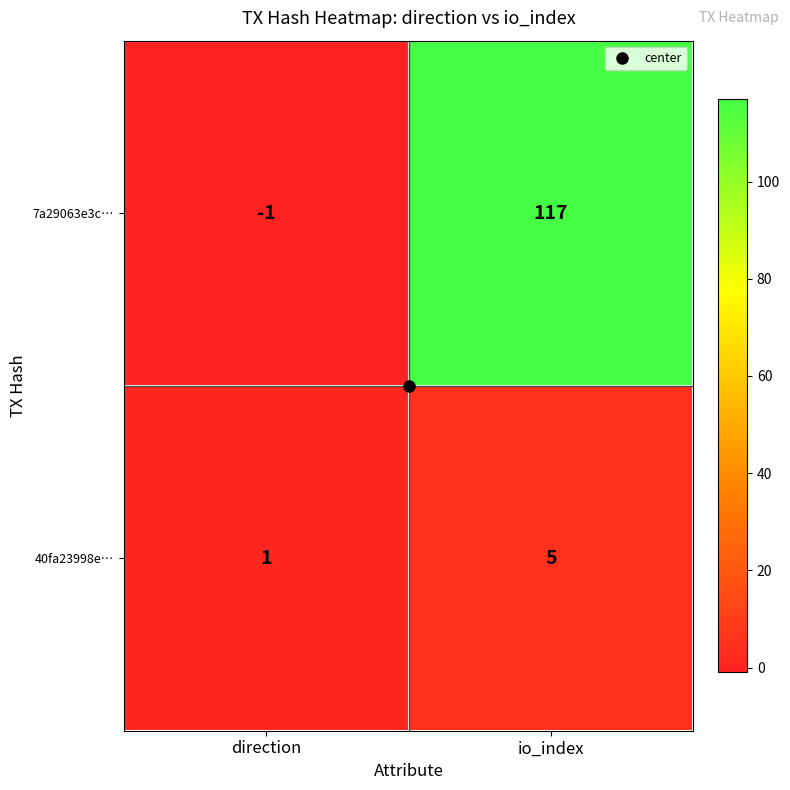

Rank the series at io_index from lowest to highest value.

40fa23998e…, 7a29063e3c…